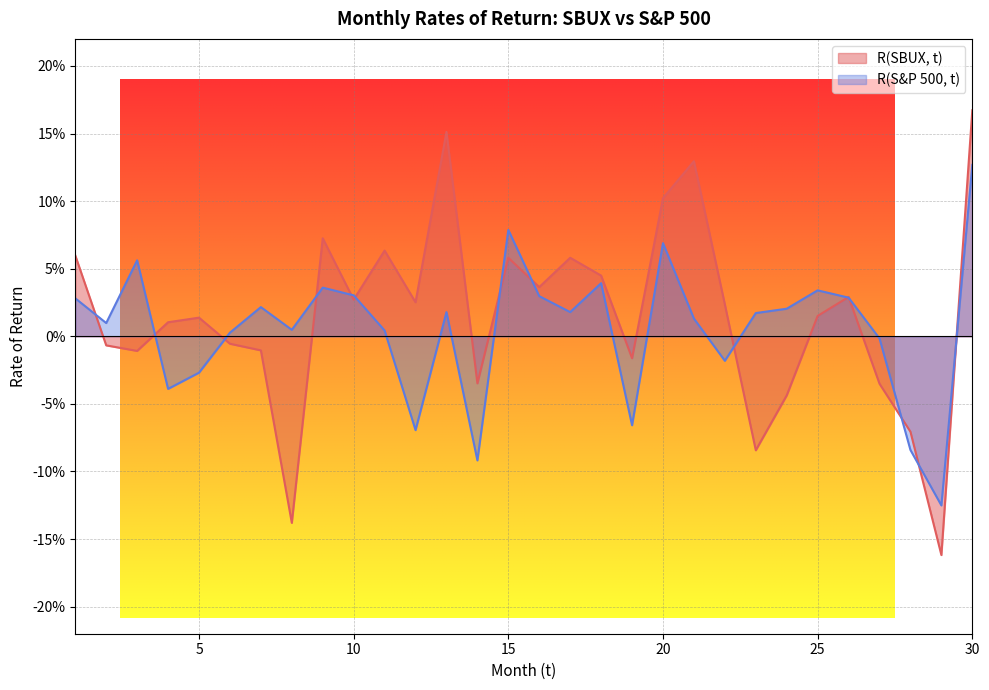

At which category does R(S&P 500, t) reach its first local peak?

3